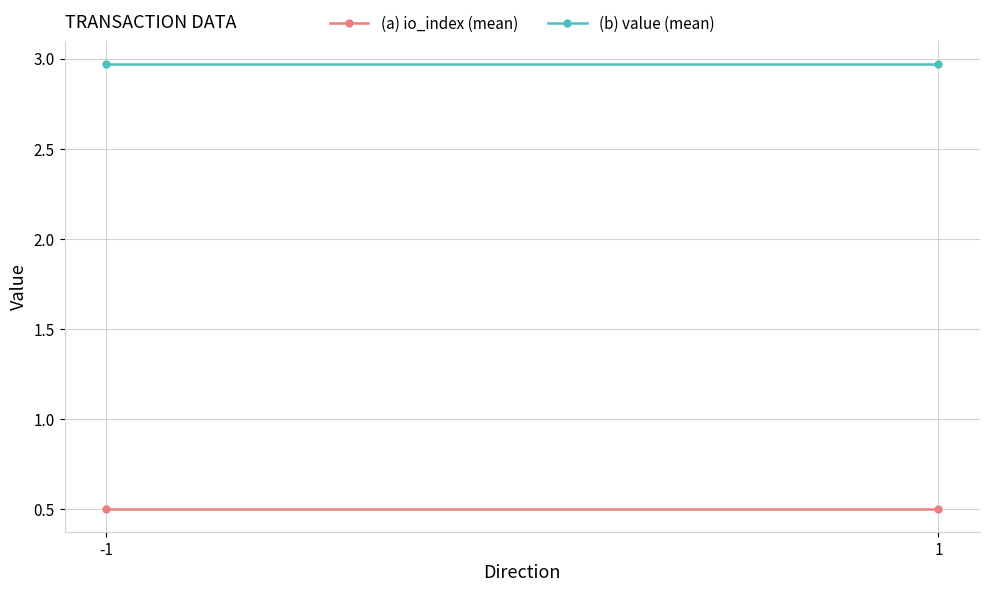

Reading left to right, what are all the values shown in this chart?

(a) io_index (mean): -1=0.5	1=0.5
(b) value (mean): -1=3.0	1=3.0